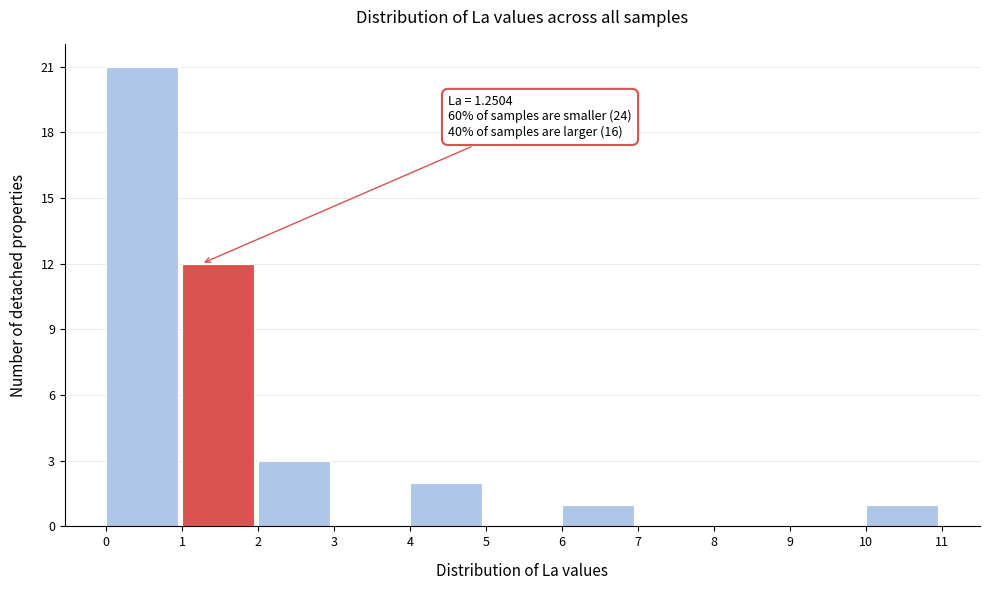

Over which range of the x-axis is the bar tallest?

0 to 1